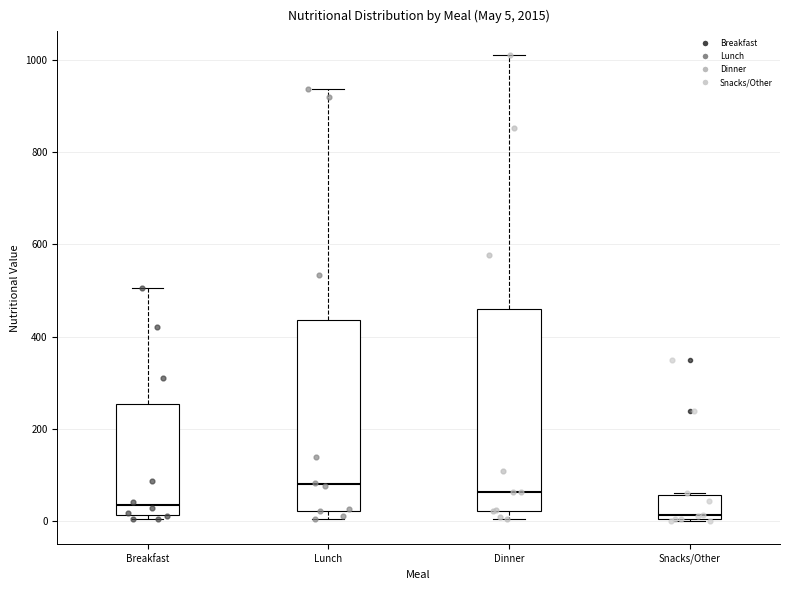

Comparing the boxes themselves (not the whiskers), which one is the tallest?

Dinner